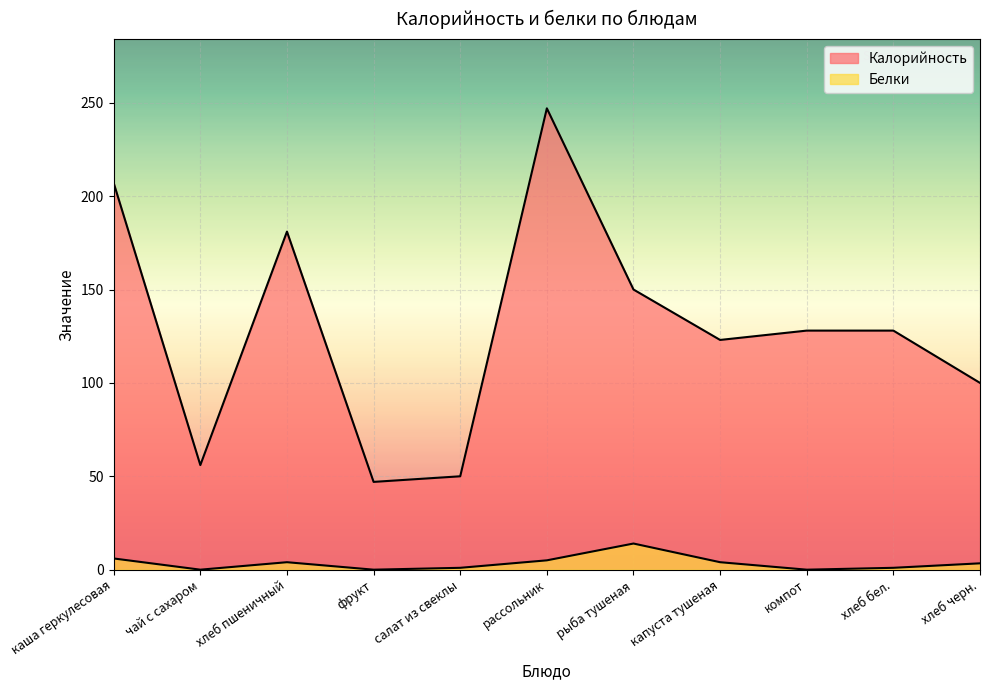

What position from the left is хлеб черн.?

11